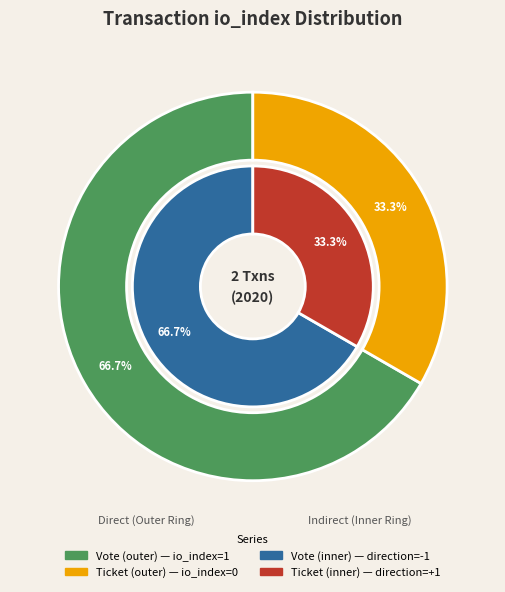

Combined, what portion of the pie is Ticket (io_index=0) and Vote (io_index=1)?

100.0%